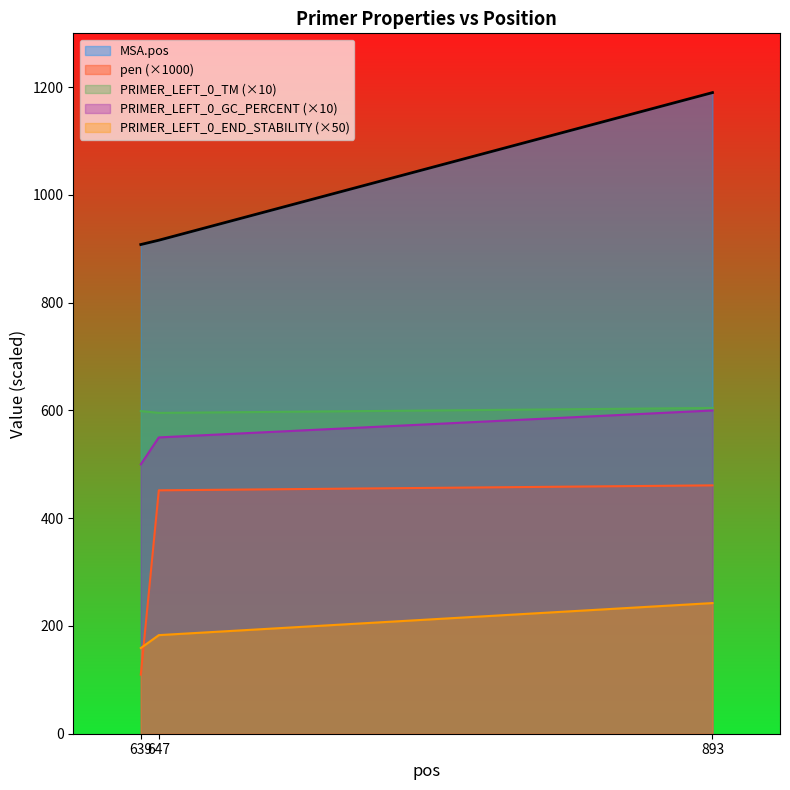

What is the difference between the highest and lowest values at 639?

798.3